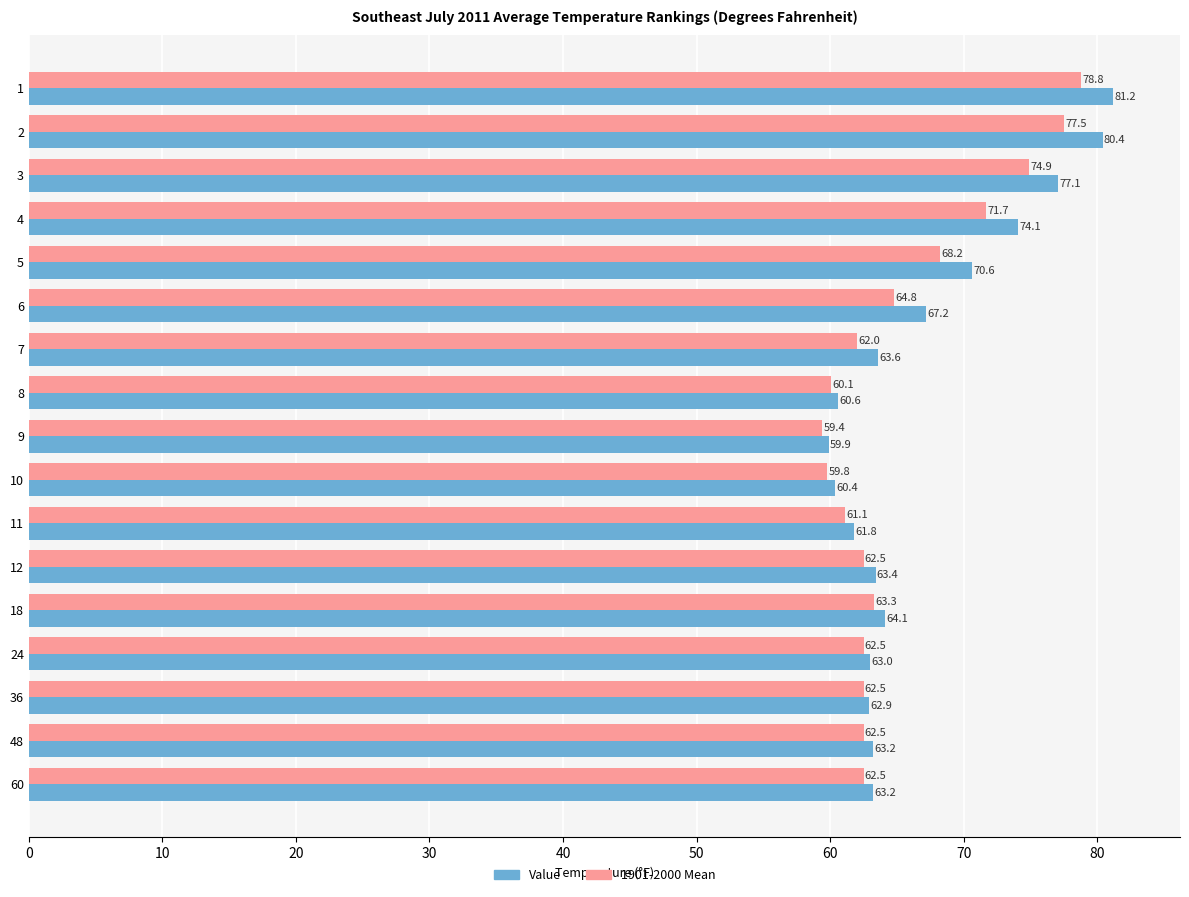

List the series in order of their peak value, lowest first.

1901-2000 Mean, Value